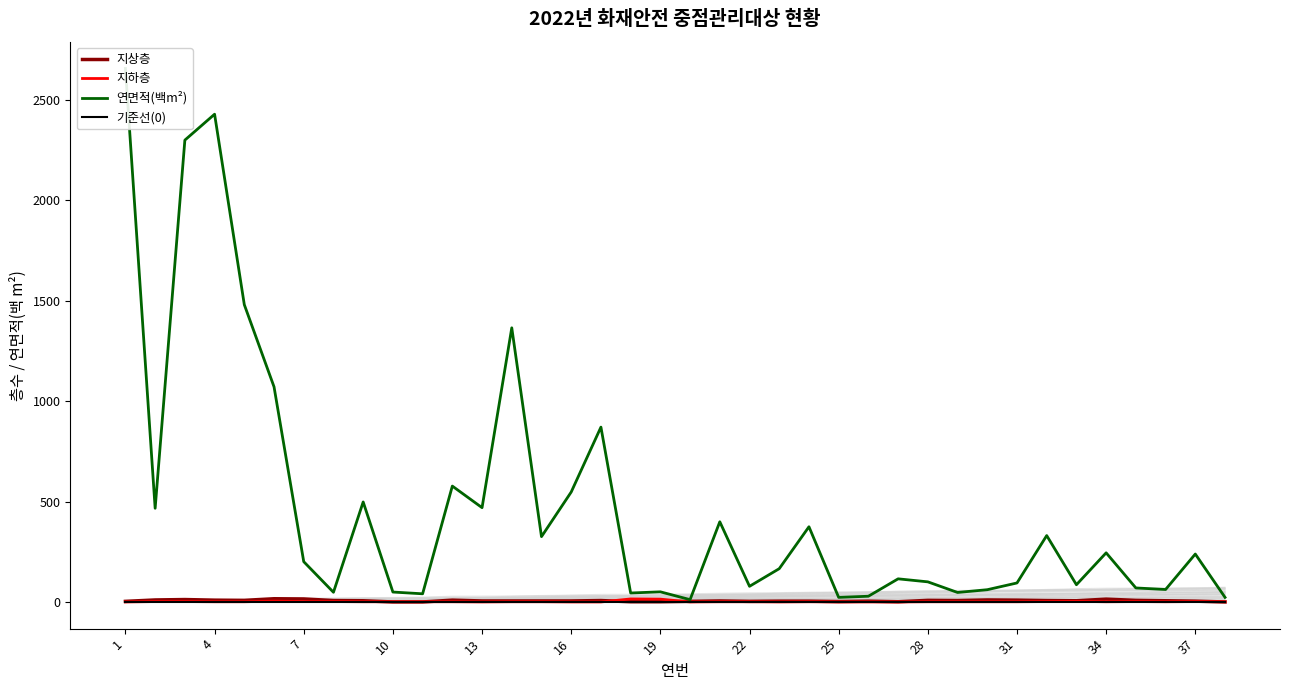

The value of 기준선(0) at 34 is 0.0. True or false?

True